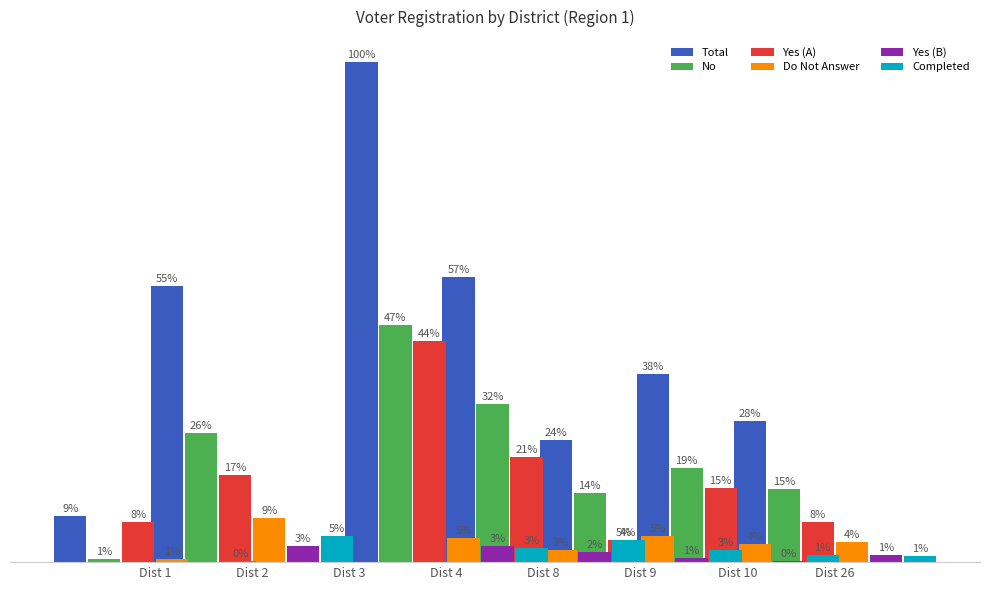

What is the maximum value shown in the chart?

754